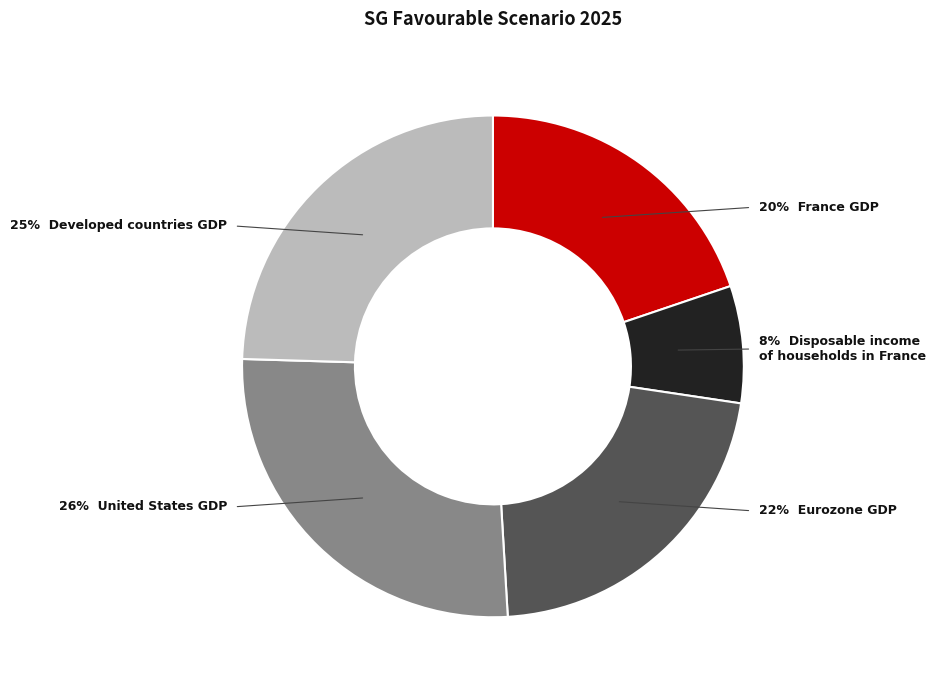

To the nearest percent, what is the average slice percentage?

20%